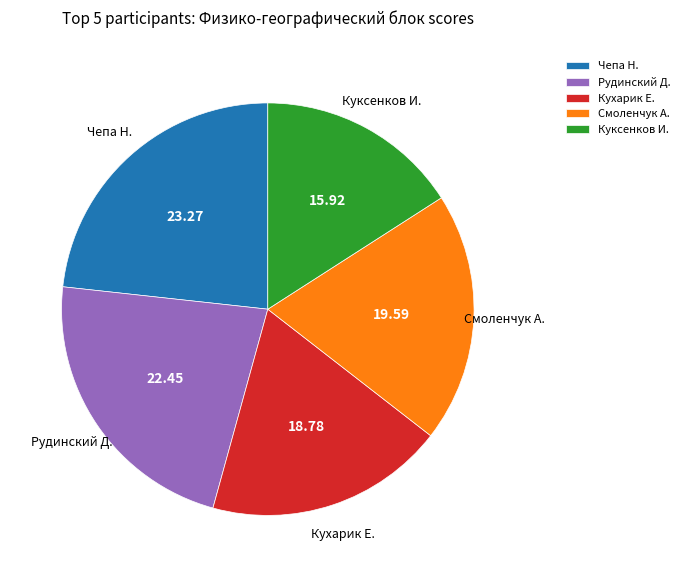

Rank the categories by value from lowest to highest.

Куксенков И., Кухарик Е., Смоленчук А., Рудинский Д., Чепа Н.